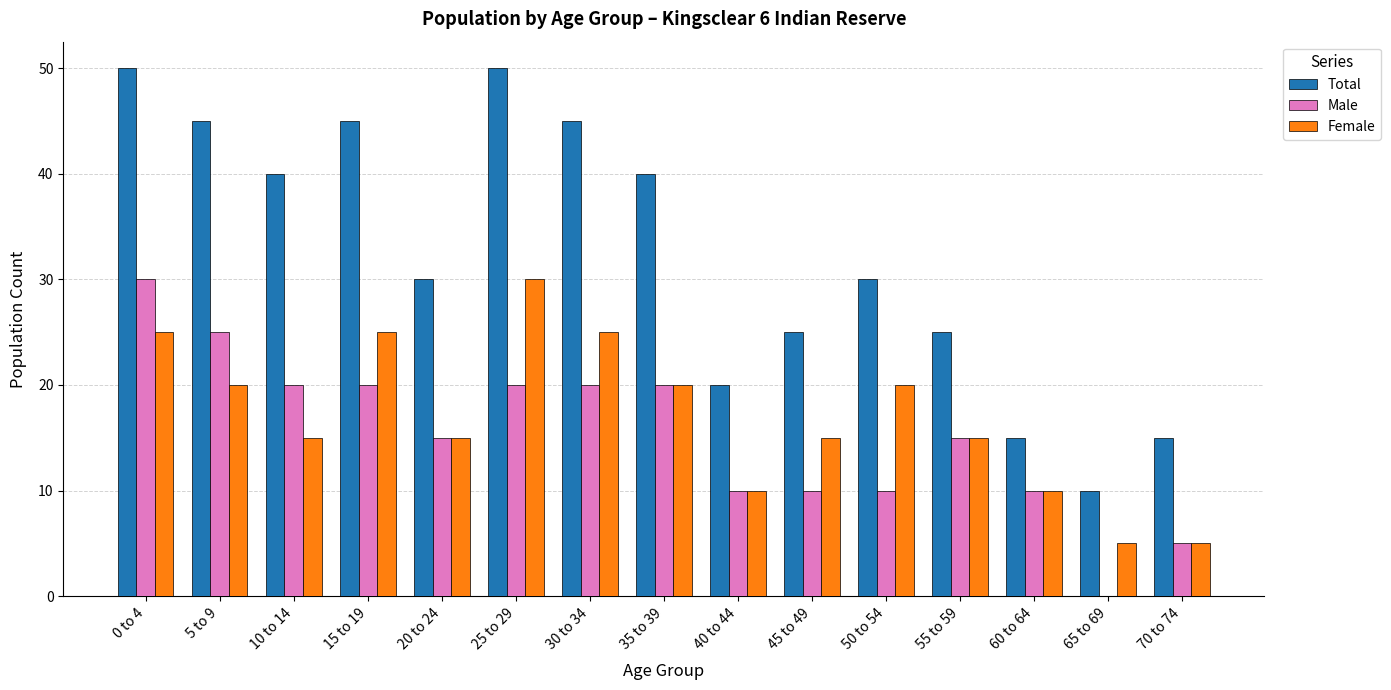

Is it true that Total equals 57 at 10 to 14?

False